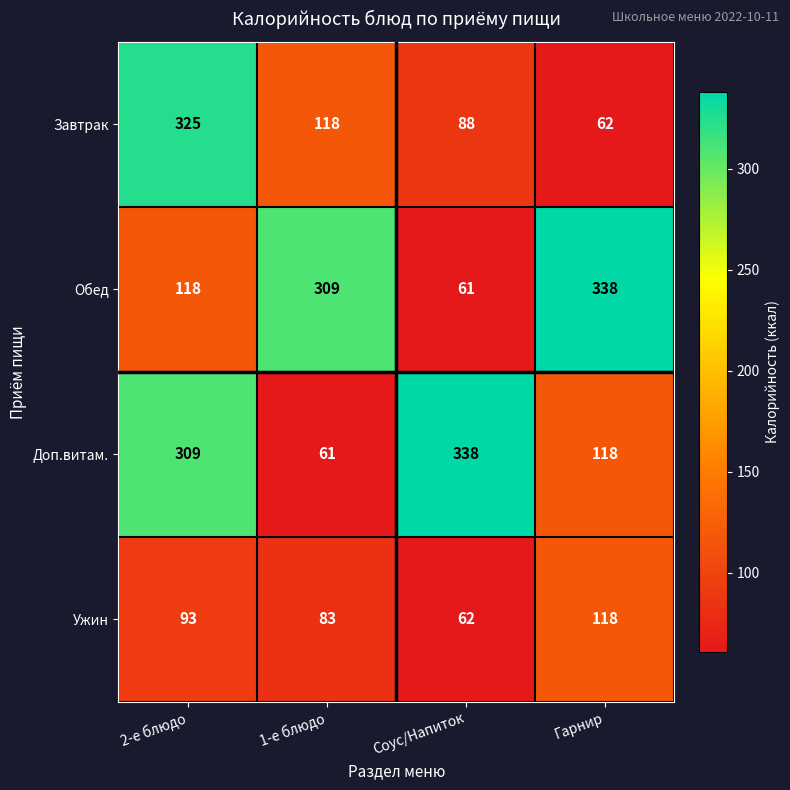

At 2-е блюдо, list the series in order from largest to smallest.

Завтрак, Доп.витам., Обед, Ужин